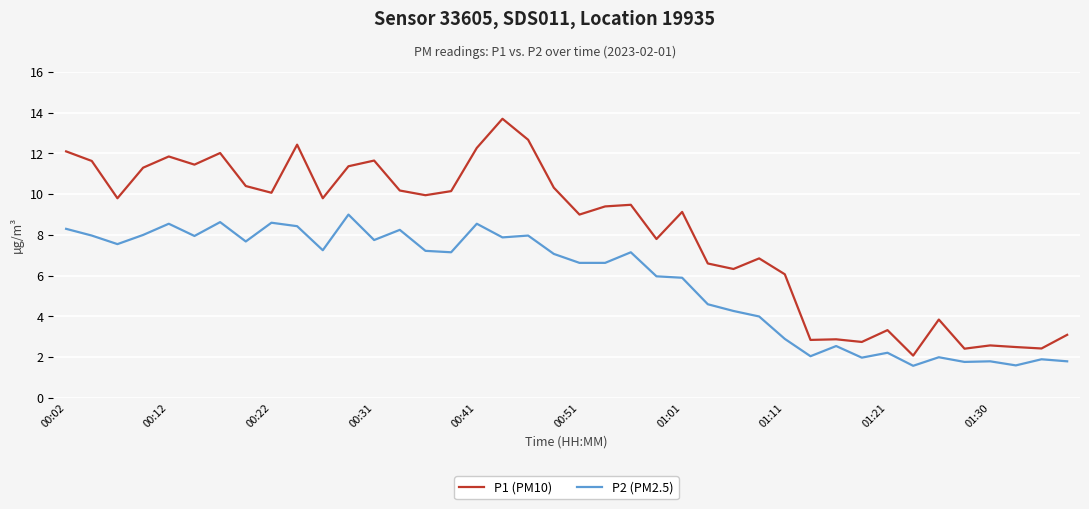

Which series has the widest spread of values?

P1 (PM10)